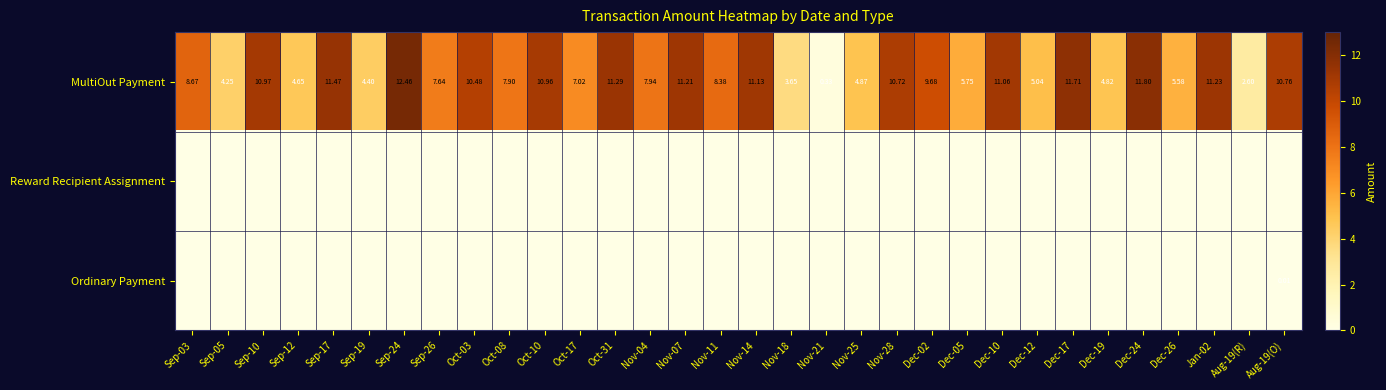

Which category has the lowest value across all series?

Sep-03